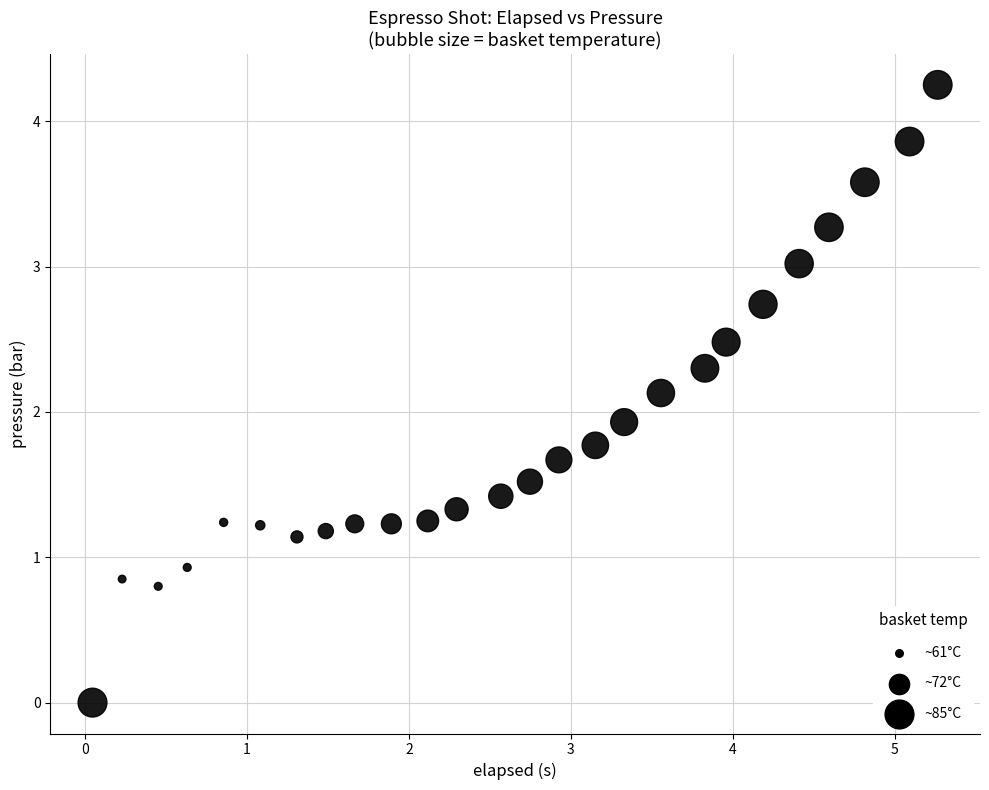

What Y value in the scatter plot is closest to 2?

1.9